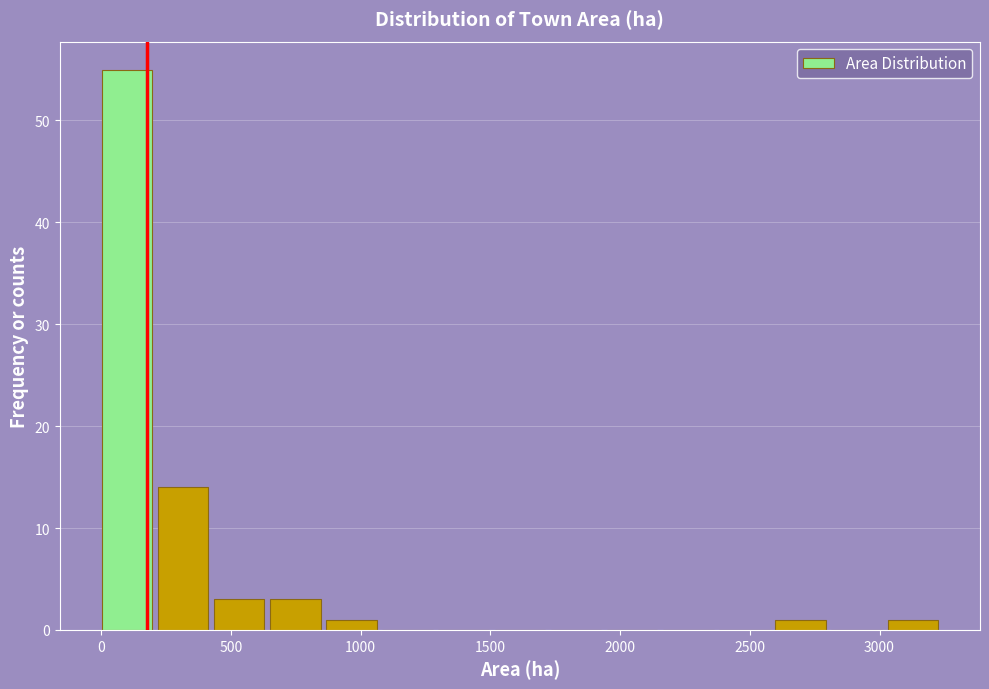

What is the height of the bar covering 200 to 450 on the x-axis? Neither the bar edges nor the heights are printed on the chart, so give them approximately, as read against the axes.

14